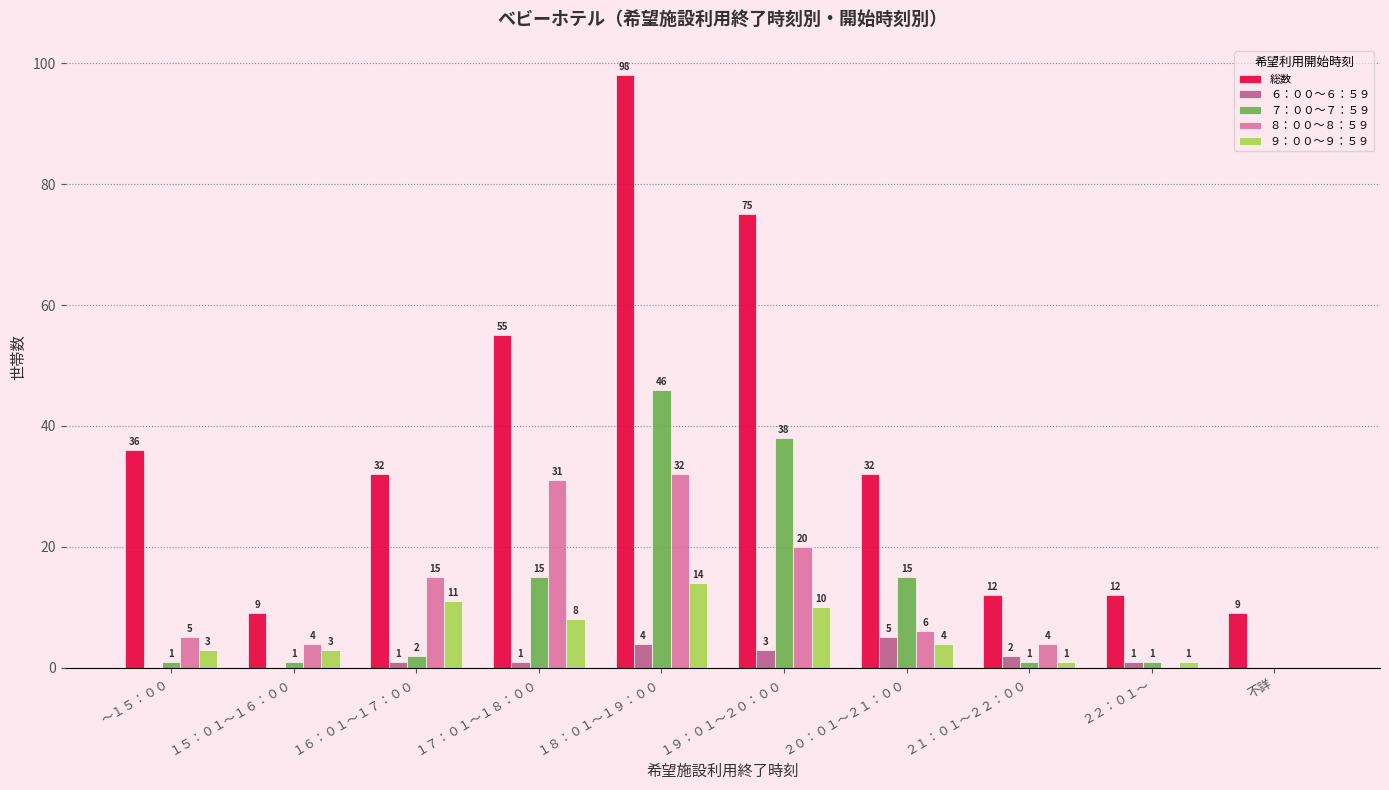

The ６：００～６：５９ series shows 0 at １５：０１～１６：００. True or false?

True